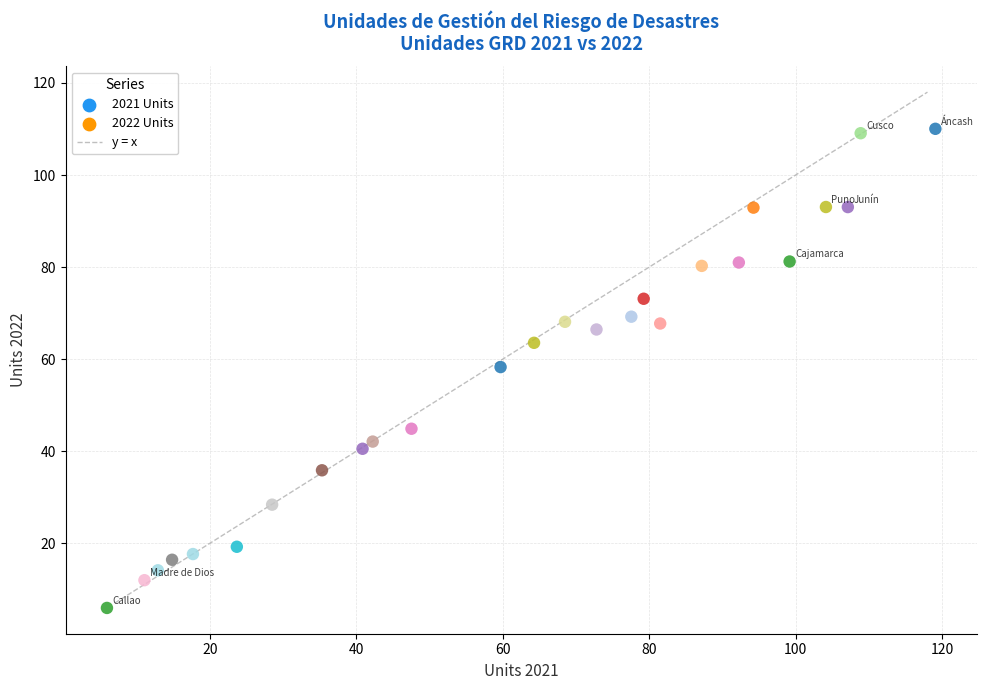

What Y value in the scatter plot is closest to 57?

58.3